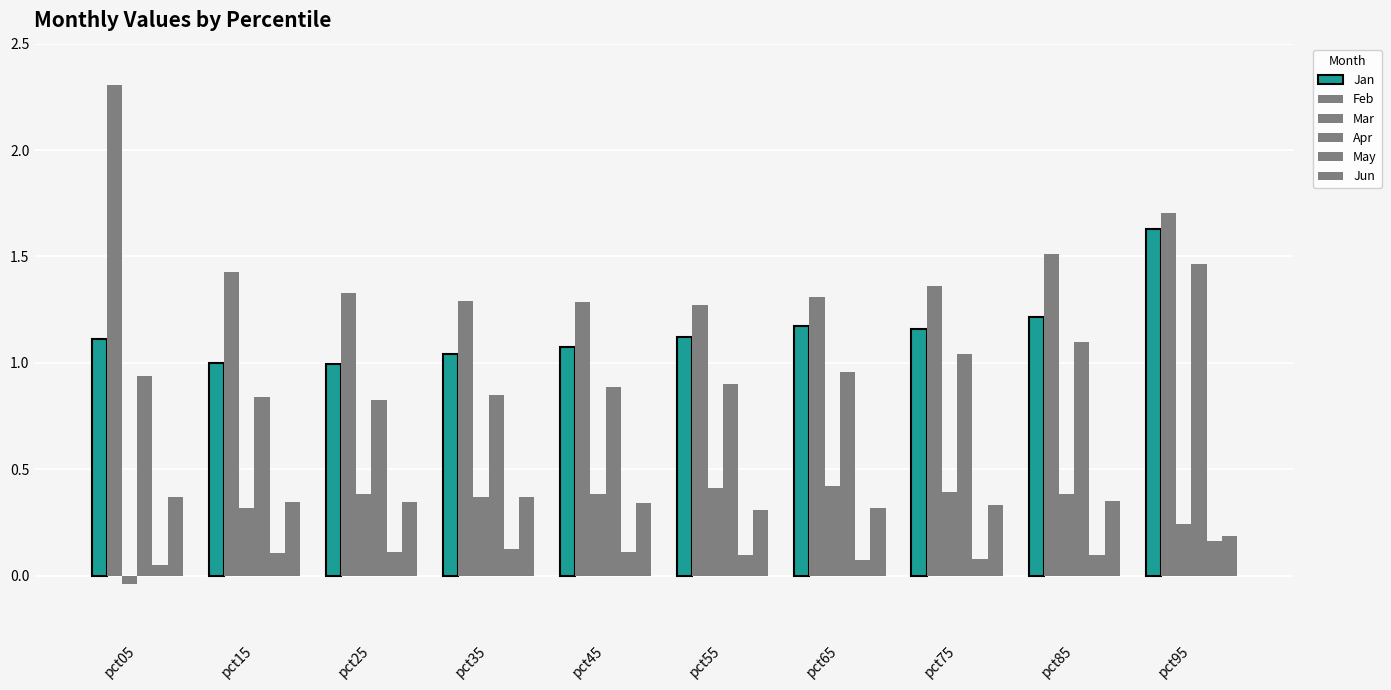

The value of Jan at pct95 is 1.6. True or false?

True